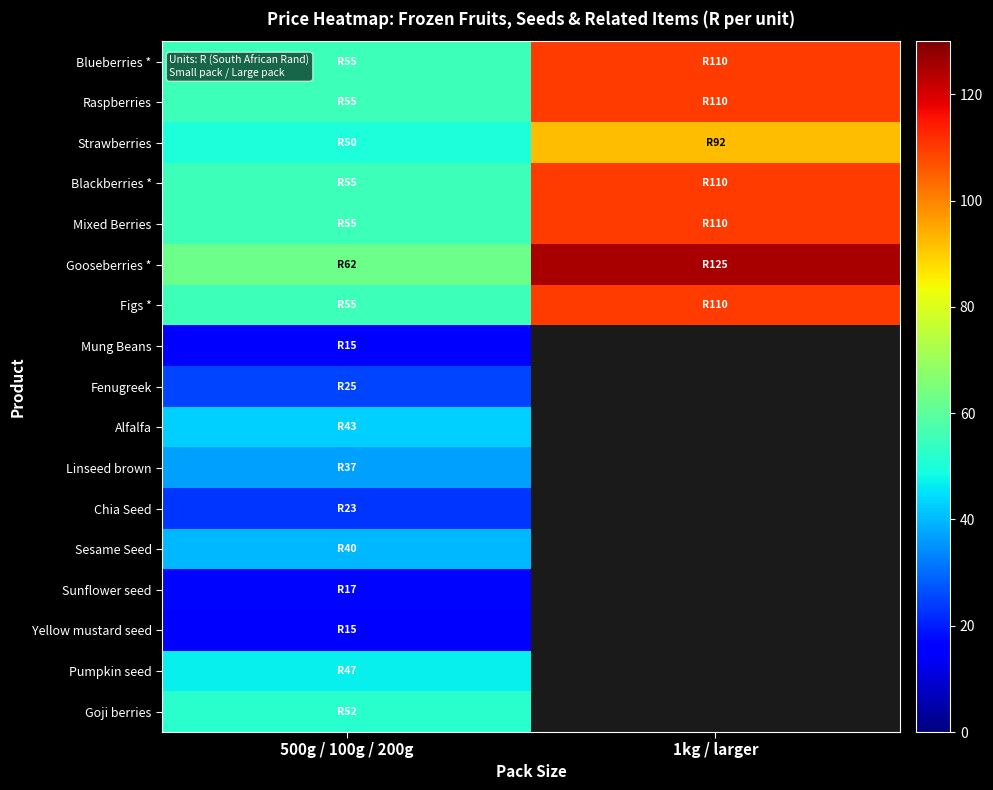

Between 1kg / larger and 500g / 100g / 200g, which is larger?

1kg / larger